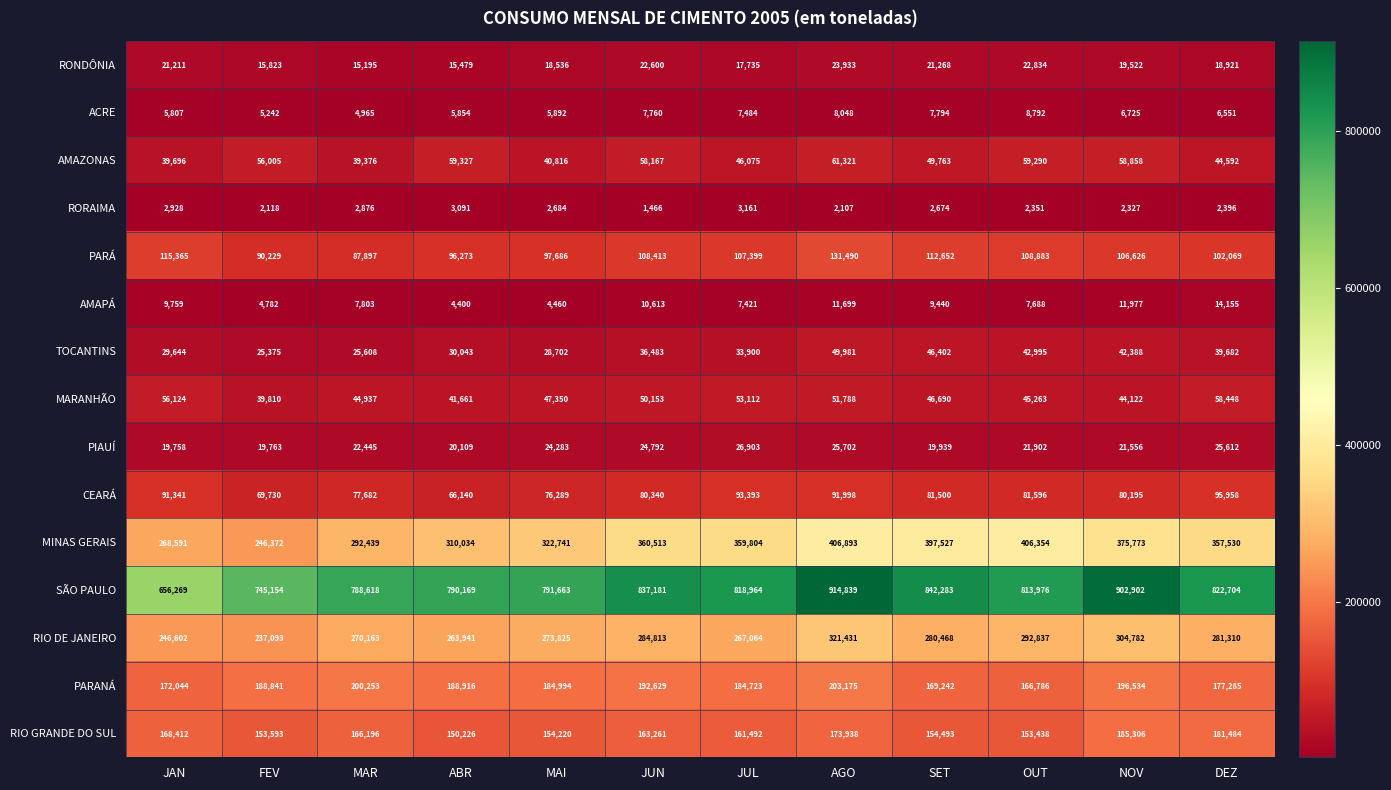

Which series has the widest spread of values?

SÃO PAULO